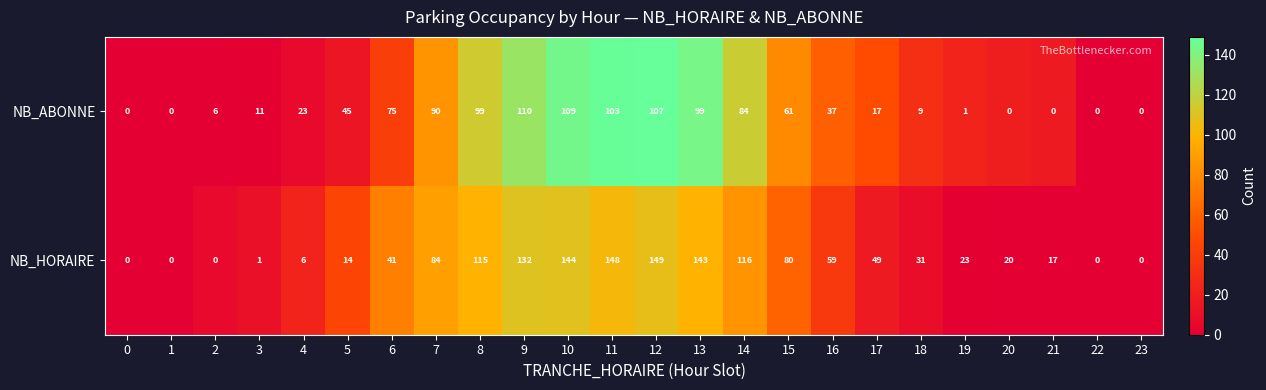

What is the sum of all NB_ABONNE values?

1086